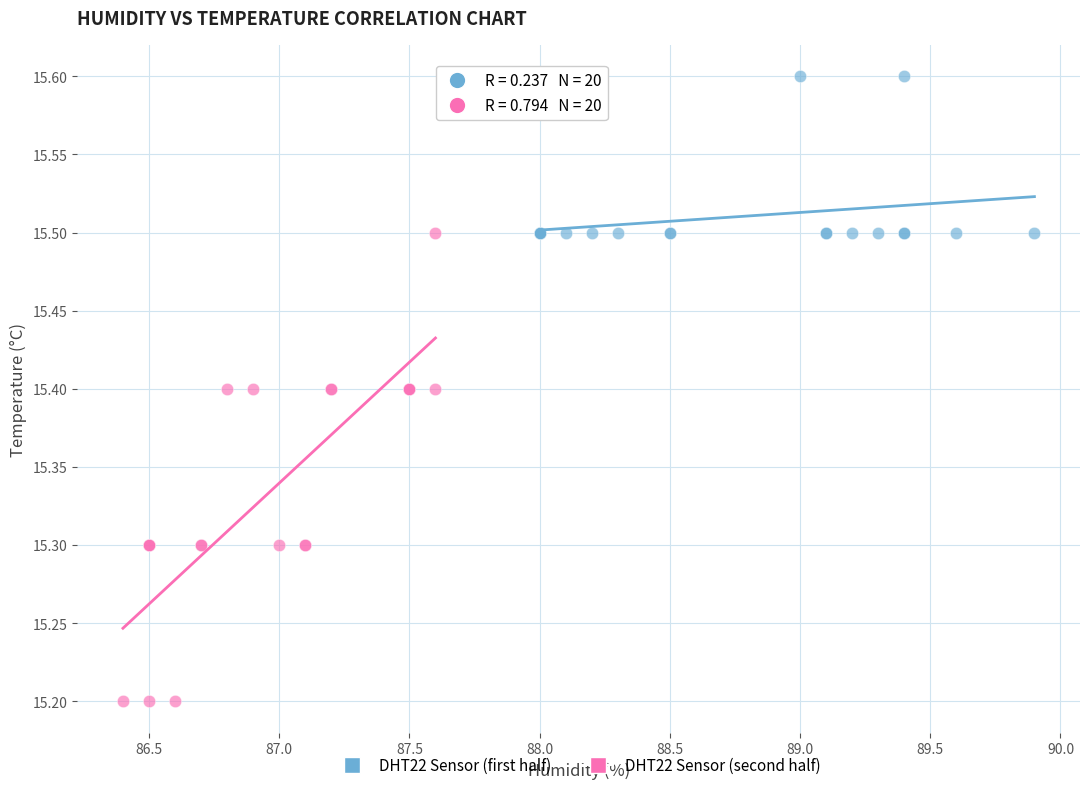

Which series reaches the maximum Y coordinate?

DHT22 Sensor (first half)